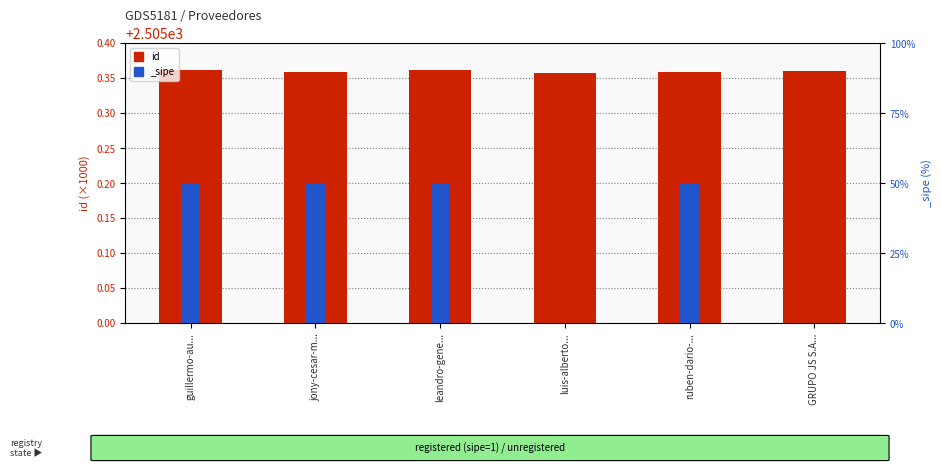

What is the ratio of the value at ruben-dario-... to the value at luis-alberto...?

1.0